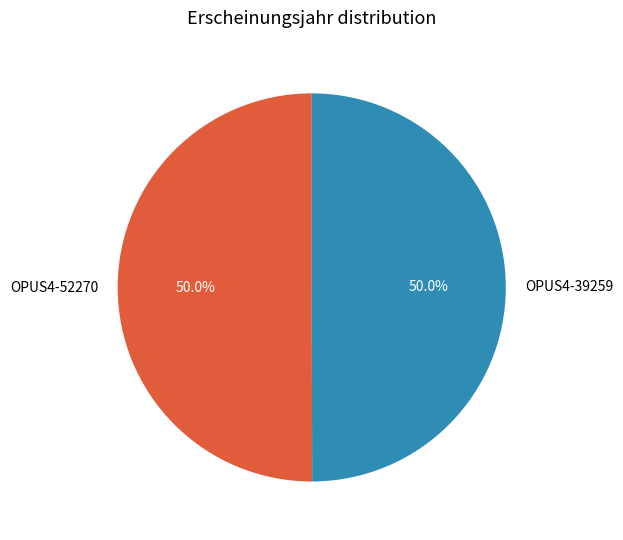

What is the ratio of the value at OPUS4-39259 to the value at OPUS4-52270?

1.0